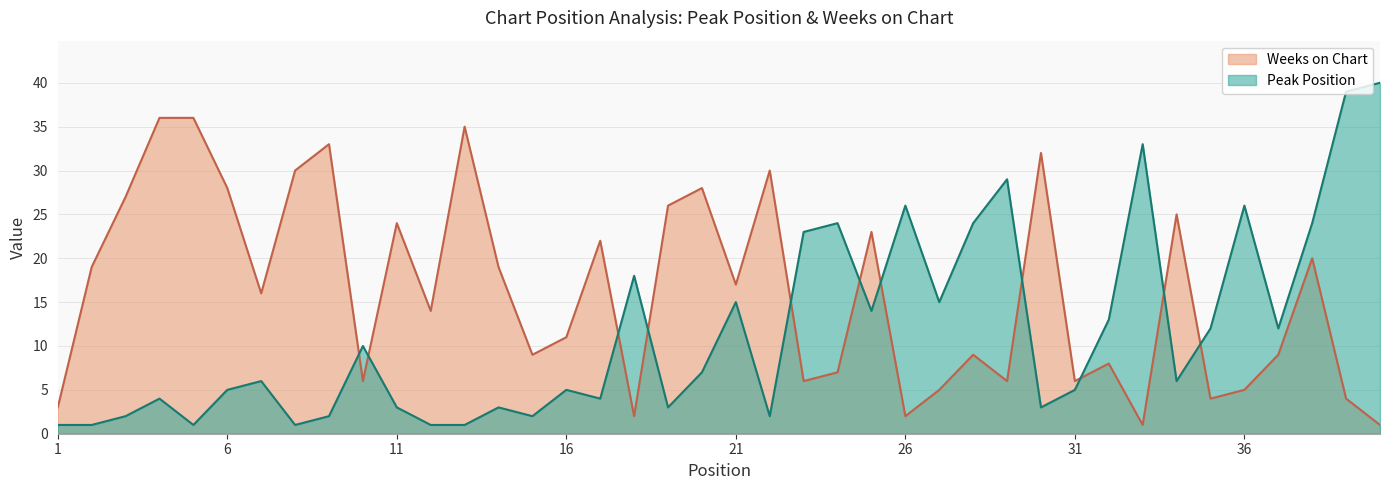

At which label does Peak Position reach its peak?

40